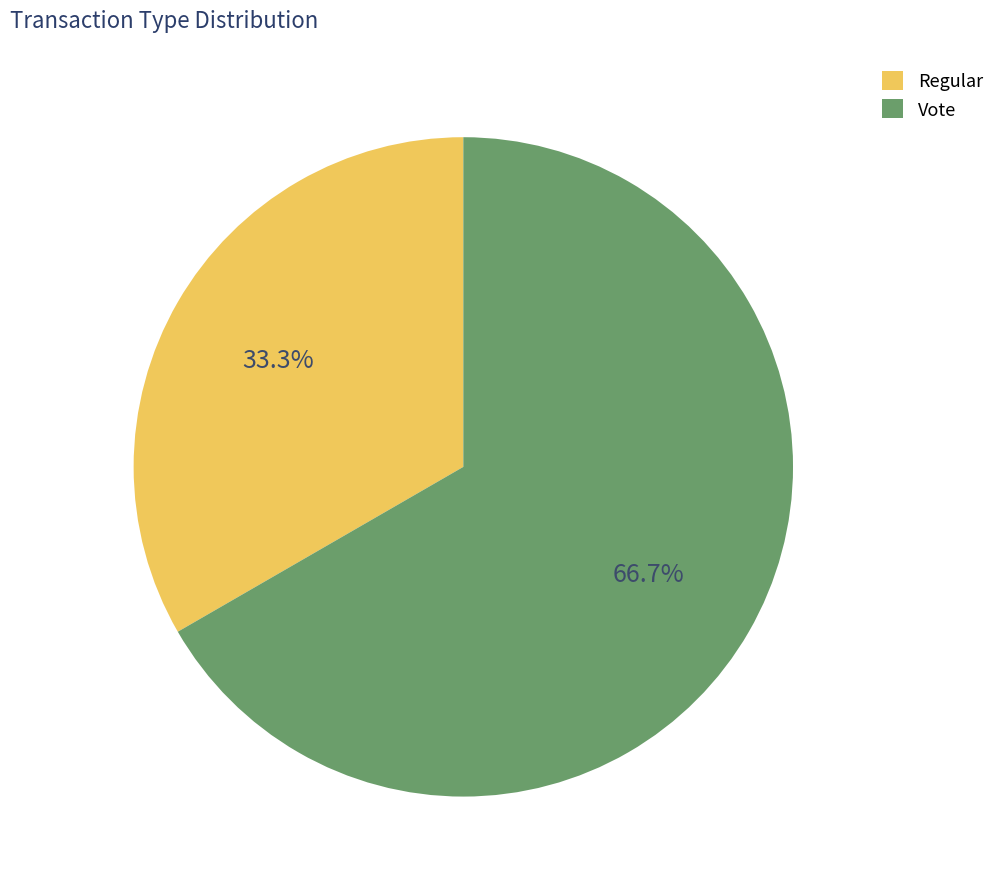

Approximately how many times larger is the value at Regular compared to Vote?

0.5